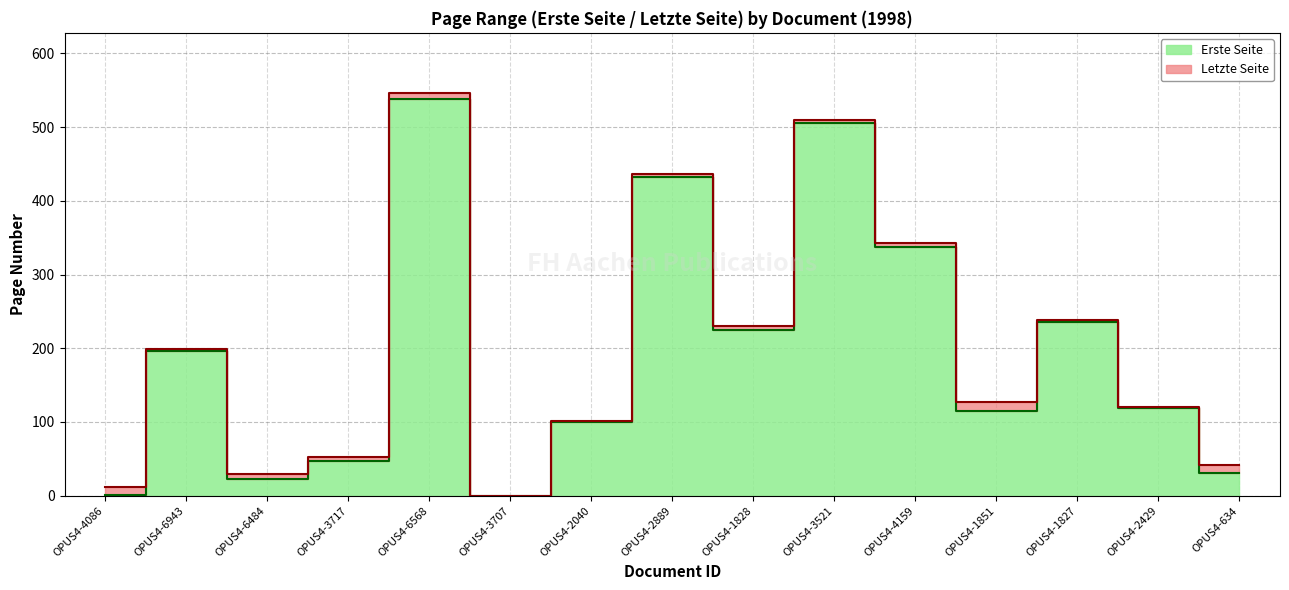

What is the total value across all series at OPUS4-6943?

395